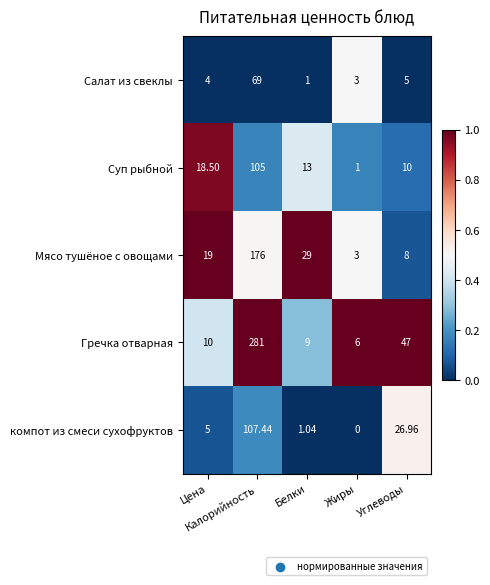

Rank the series by their maximum value, from highest to lowest.

Гречка отварная, Мясо тушёное с овощами, компот из смеси сухофруктов, Суп рыбной, Салат из свеклы